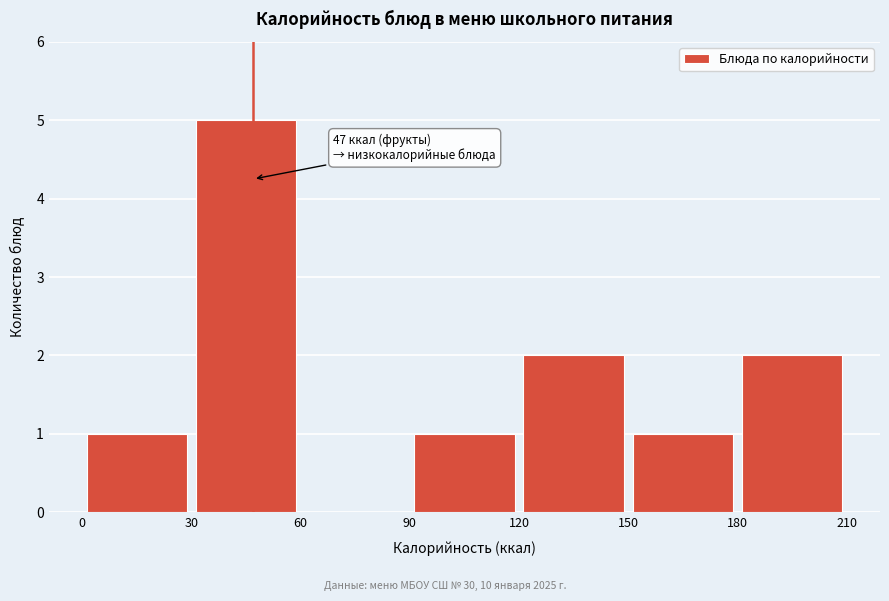

Which range on the x-axis has the tallest bar?

30 to 60